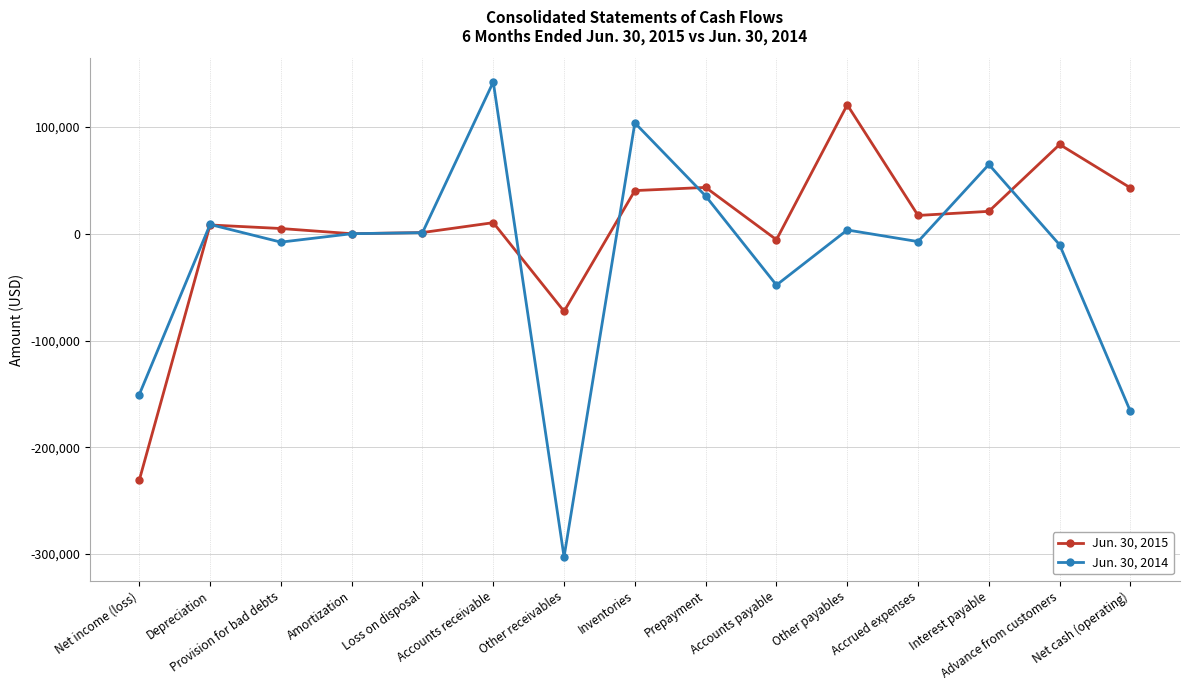

The Jun. 30, 2014 series shows -74087 at Other receivables. True or false?

False